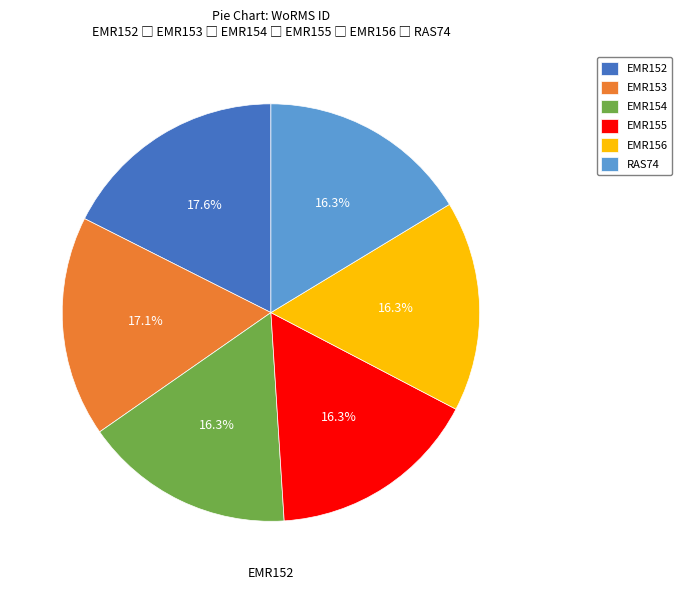

Is it true that EMR152 is 10% of the pie?

False